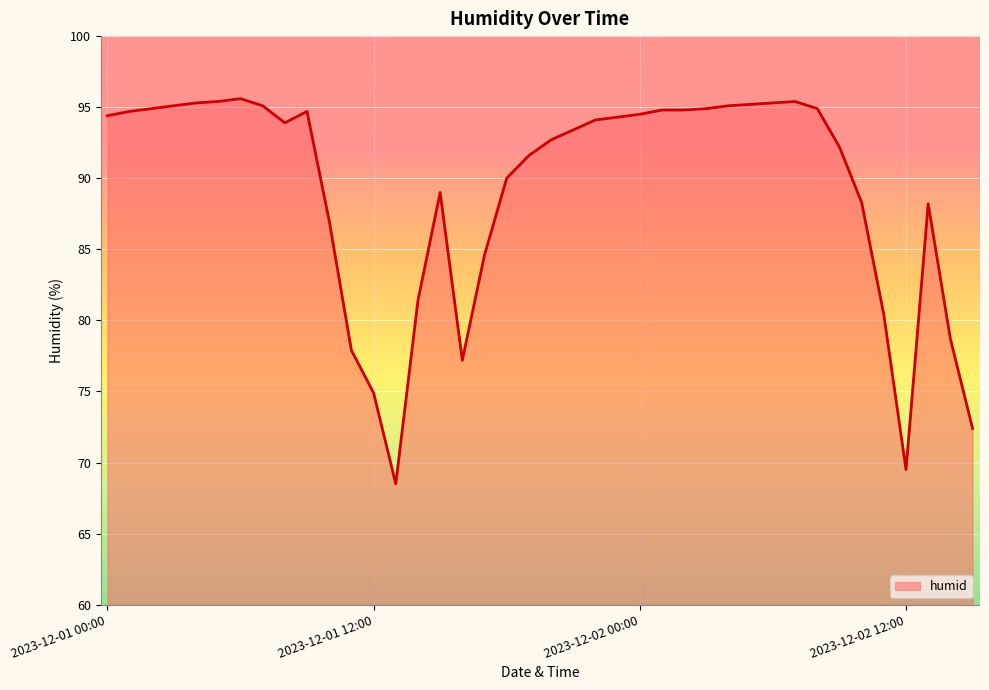

What is the difference between the maximum and minimum values?

27.1